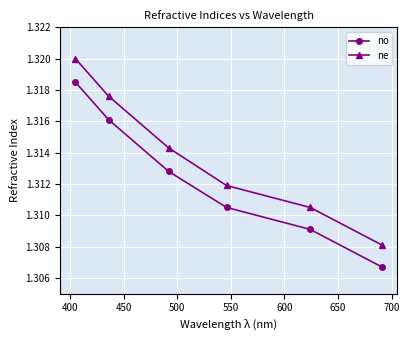

What is the sum of all no values?

7.9